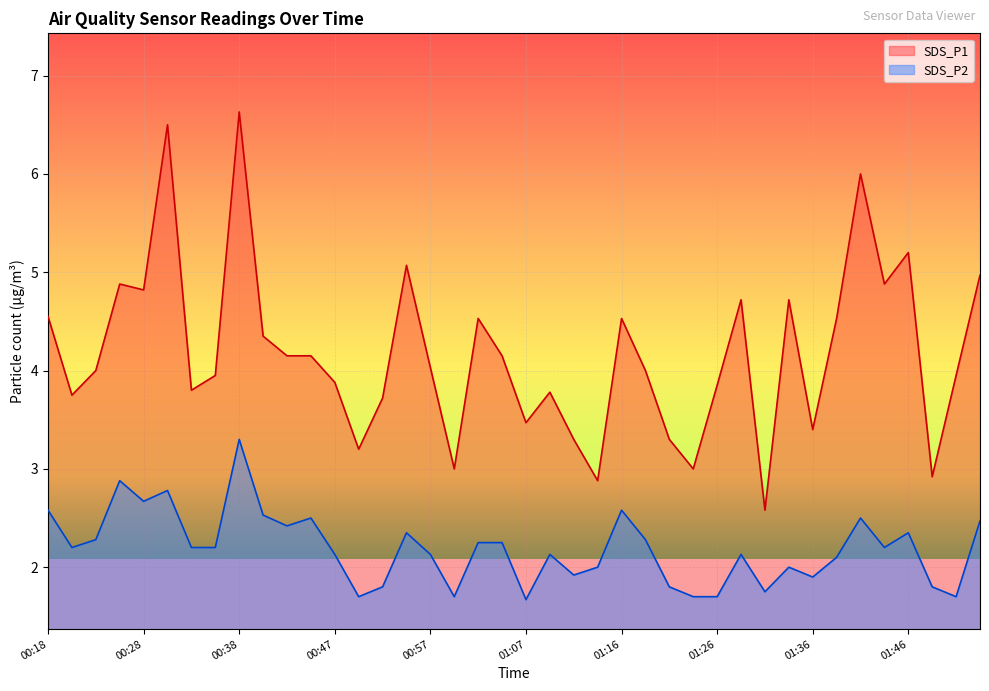

True or false: SDS_P1 and SDS_P2 cross at least once.

False